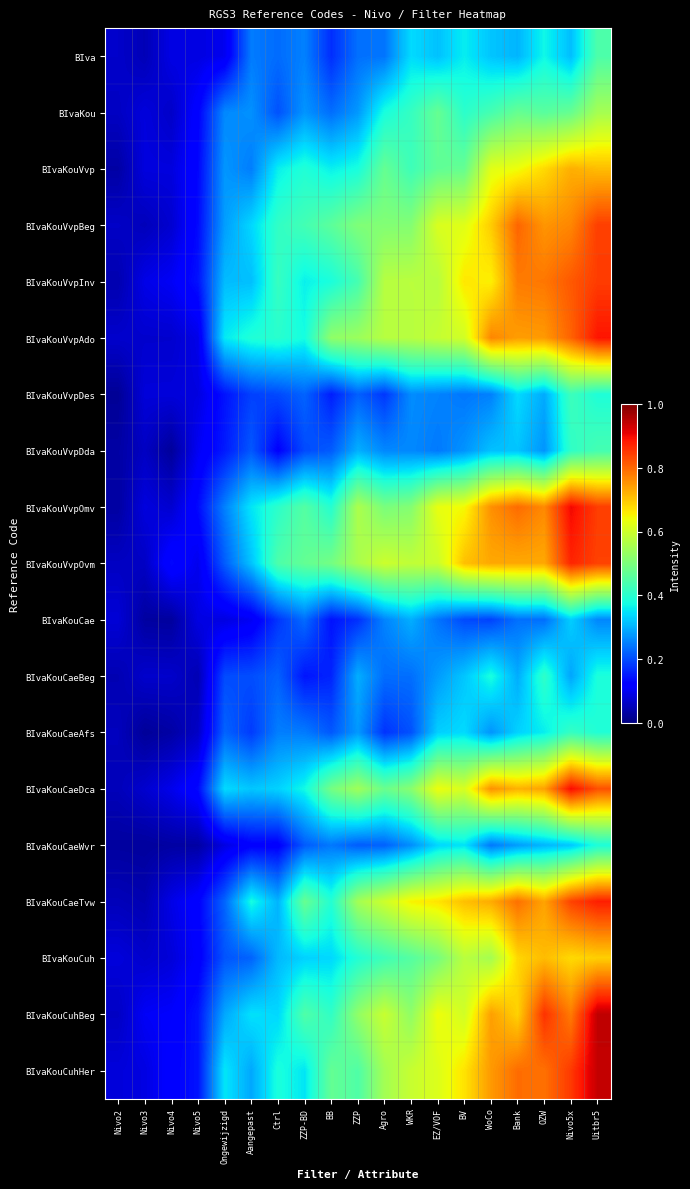

Which has a higher value, Aangepast or Ongewijzigd?

Aangepast